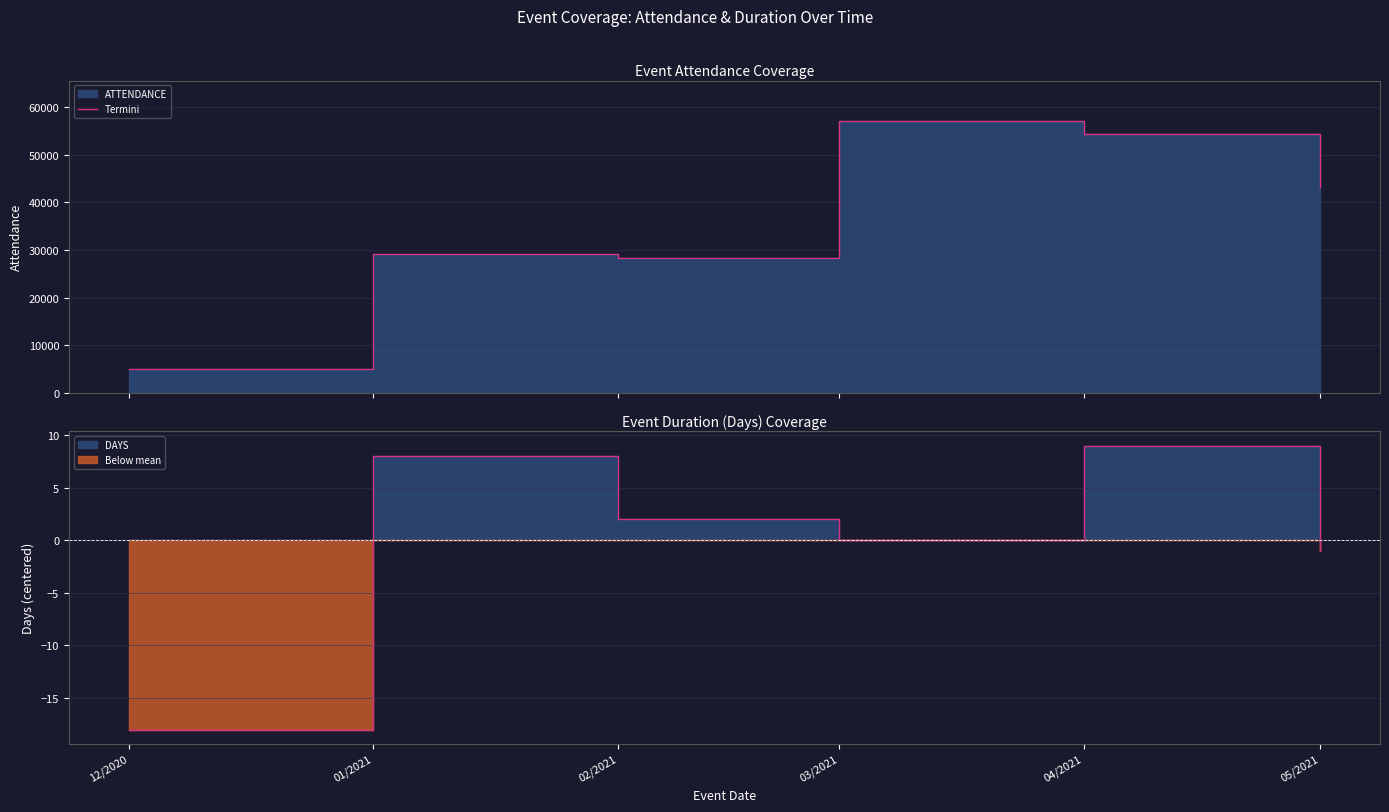

How many values are below 43200?

3